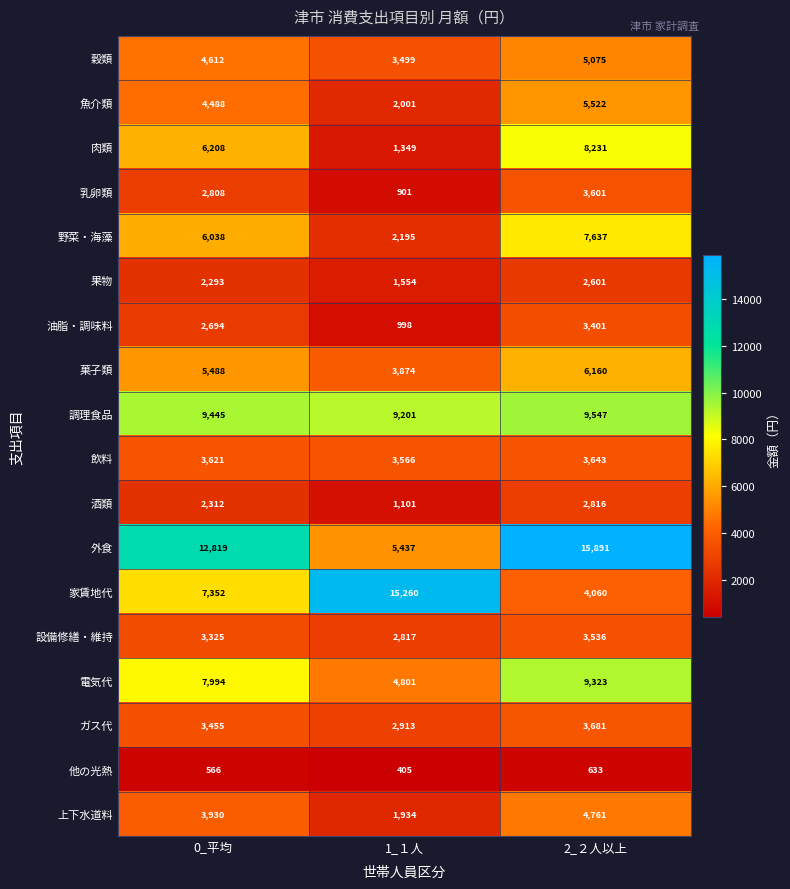

Rank the categories by 上下水道料 value from lowest to highest.

1_１人, 0_平均, 2_２人以上